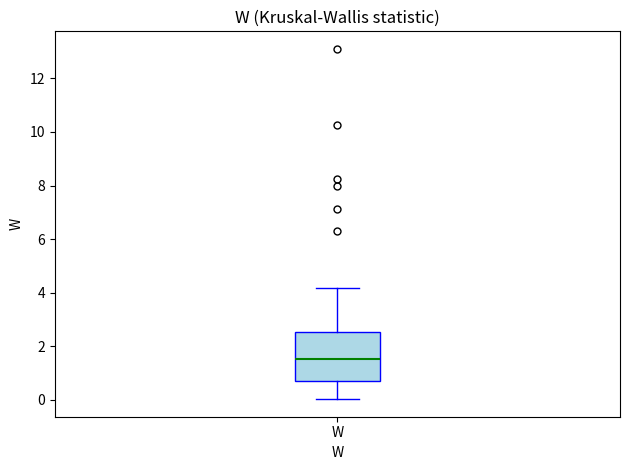

Read this box plot against the y-axis: the position of the median line, the range covered by the box, and the ends of both whiskers. The values are not printed on the chart, so give them approximately, as read against the axis.

median 1.6, box 0.6 to 2.6, whiskers 0.0 to 4.2